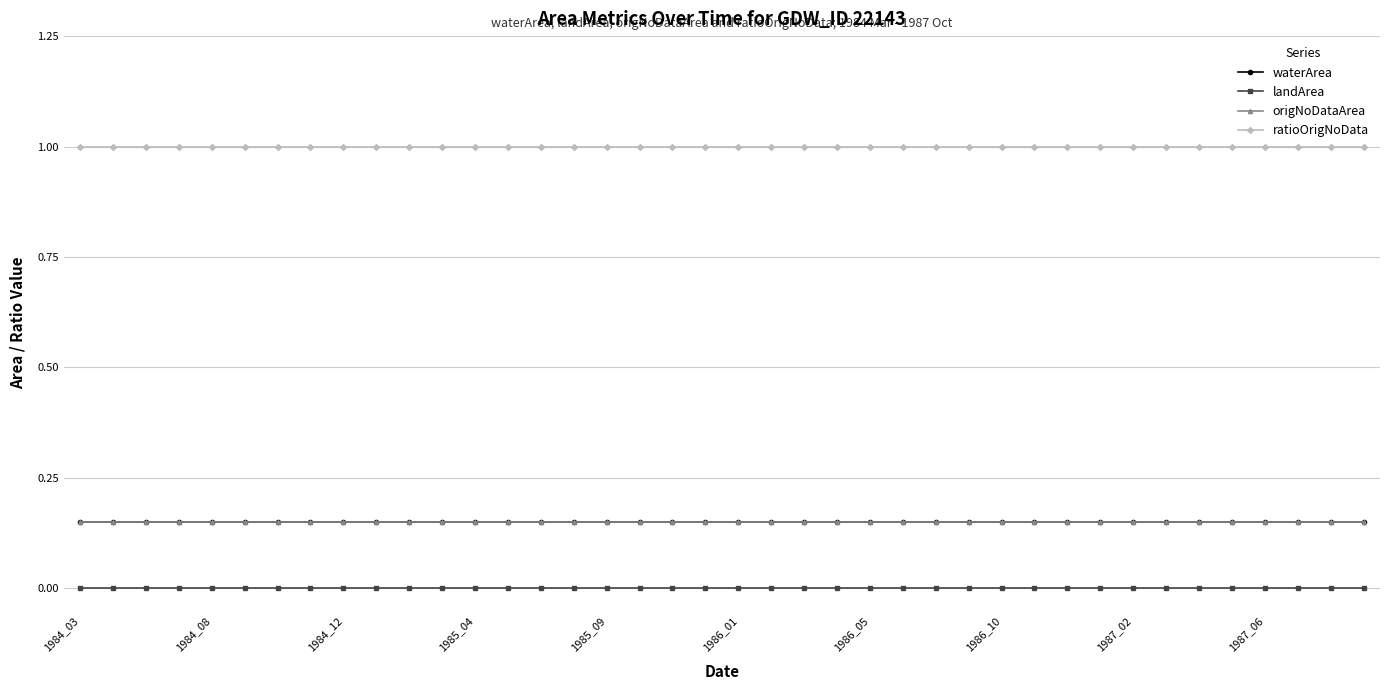

Reading right to left, list all the values displayed in this chart.

waterArea: 0.1	0.1	0.1	0.1	0.1	0.1	0.1	0.1	0.1	0.1	0.1	0.1	0.1	0.1	0.1	0.1	0.1	0.1	0.1	0.1	0.1	0.1	0.1	0.1	0.1	0.1	0.1	0.1	0.1	0.1	0.1	0.1	0.1	0.1	0.1	0.1	0.1	0.1	0.1	0.1
landArea: 0.0	0.0	0.0	0.0	0.0	0.0	0.0	0.0	0.0	0.0	0.0	0.0	0.0	0.0	0.0	0.0	0.0	0.0	0.0	0.0	0.0	0.0	0.0	0.0	0.0	0.0	0.0	0.0	0.0	0.0	0.0	0.0	0.0	0.0	0.0	0.0	0.0	0.0	0.0	0.0
origNoDataArea: 0.1	0.1	0.1	0.1	0.1	0.1	0.1	0.1	0.1	0.1	0.1	0.1	0.1	0.1	0.1	0.1	0.1	0.1	0.1	0.1	0.1	0.1	0.1	0.1	0.1	0.1	0.1	0.1	0.1	0.1	0.1	0.1	0.1	0.1	0.1	0.1	0.1	0.1	0.1	0.1
ratioOrigNoData: 1.0	1.0	1.0	1.0	1.0	1.0	1.0	1.0	1.0	1.0	1.0	1.0	1.0	1.0	1.0	1.0	1.0	1.0	1.0	1.0	1.0	1.0	1.0	1.0	1.0	1.0	1.0	1.0	1.0	1.0	1.0	1.0	1.0	1.0	1.0	1.0	1.0	1.0	1.0	1.0